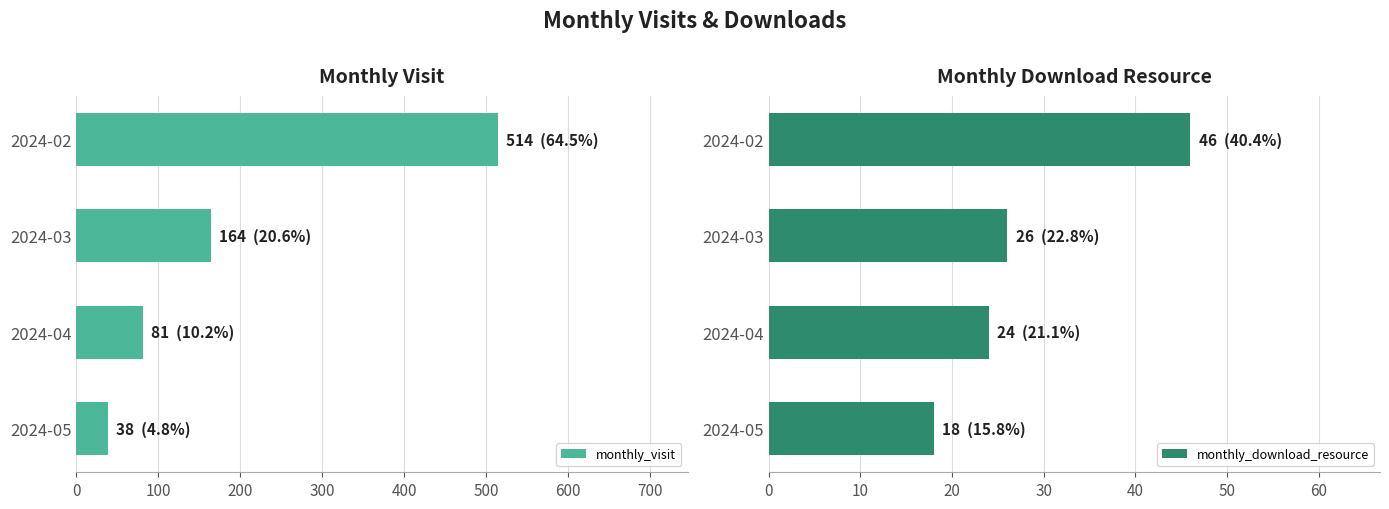

How many bars are there in total?

8